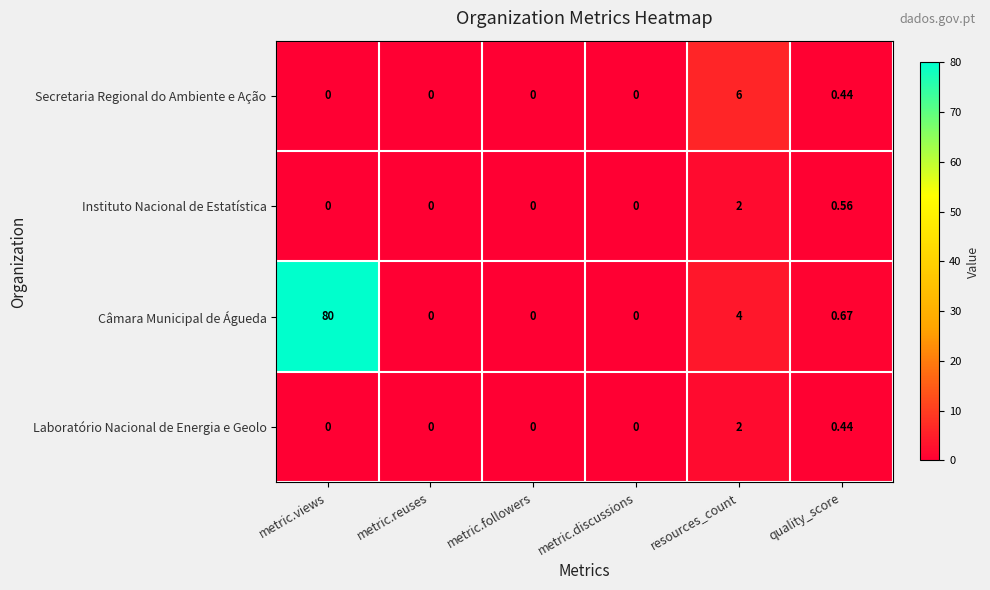

Between metric.discussions and quality_score, which series saw the biggest shift?

Câmara Municipal de Águeda